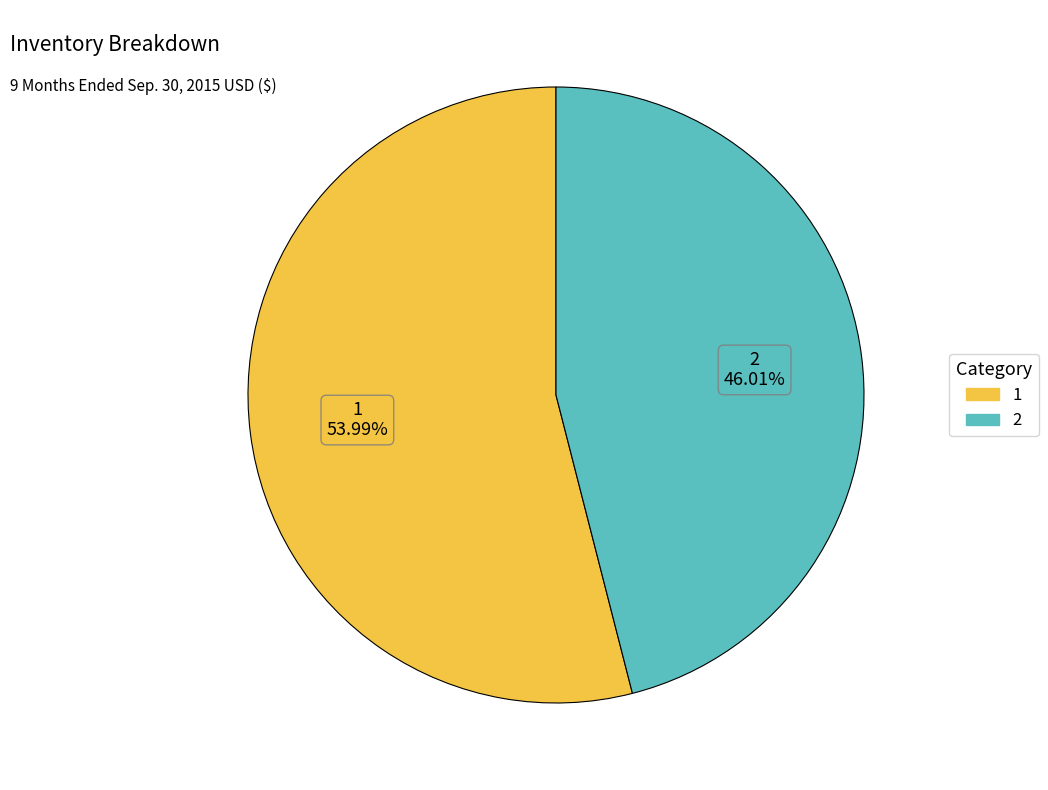

The 2 slice represents 46% of the pie. True or false?

True